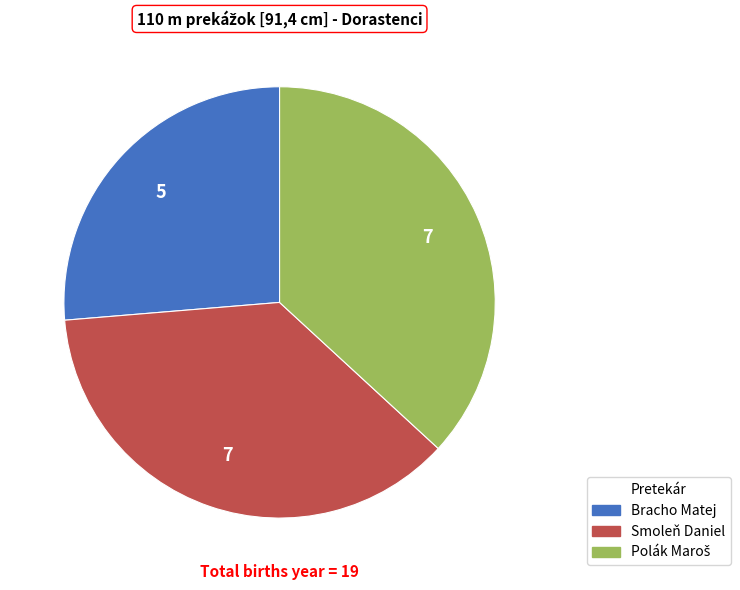

Is the sum of Bracho Matej and Smoleň Daniel greater than half?

Yes